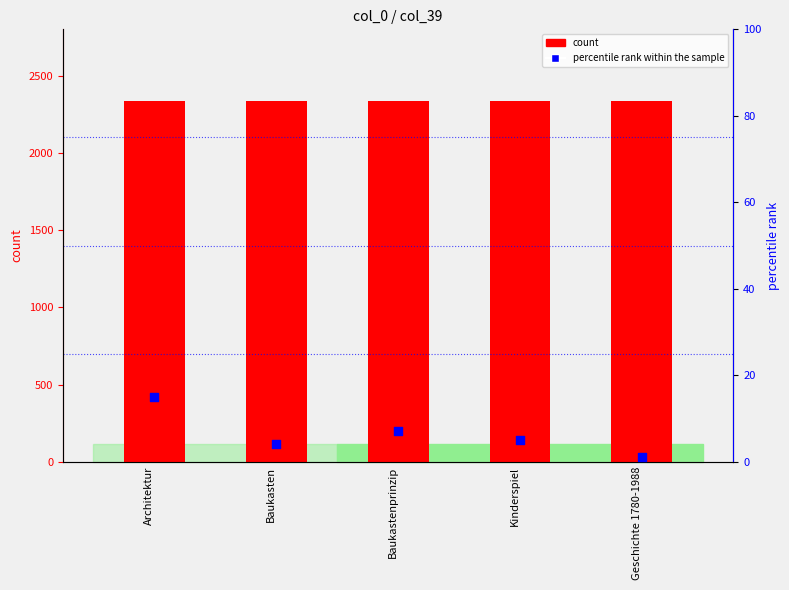

Which series has the largest total across all categories?

count